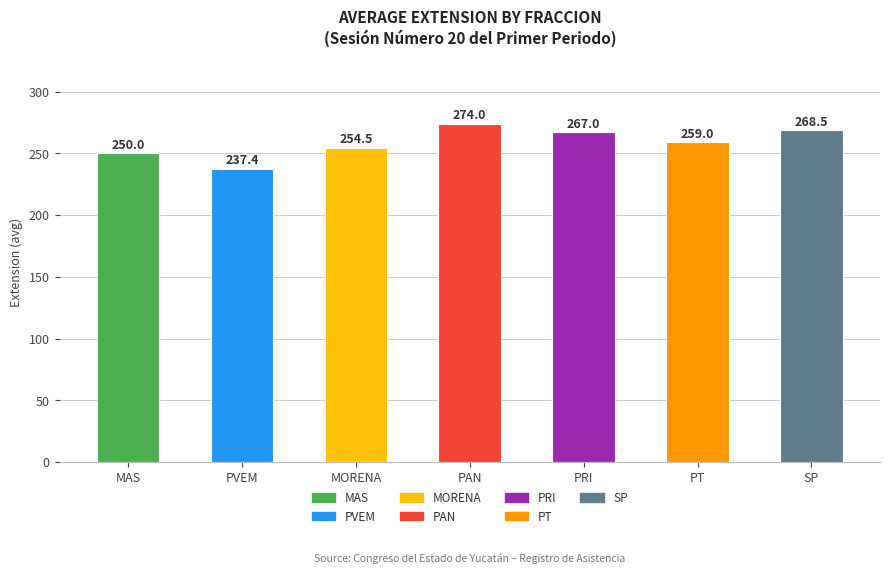

What is the label of the 3rd bar from the right?

PRI